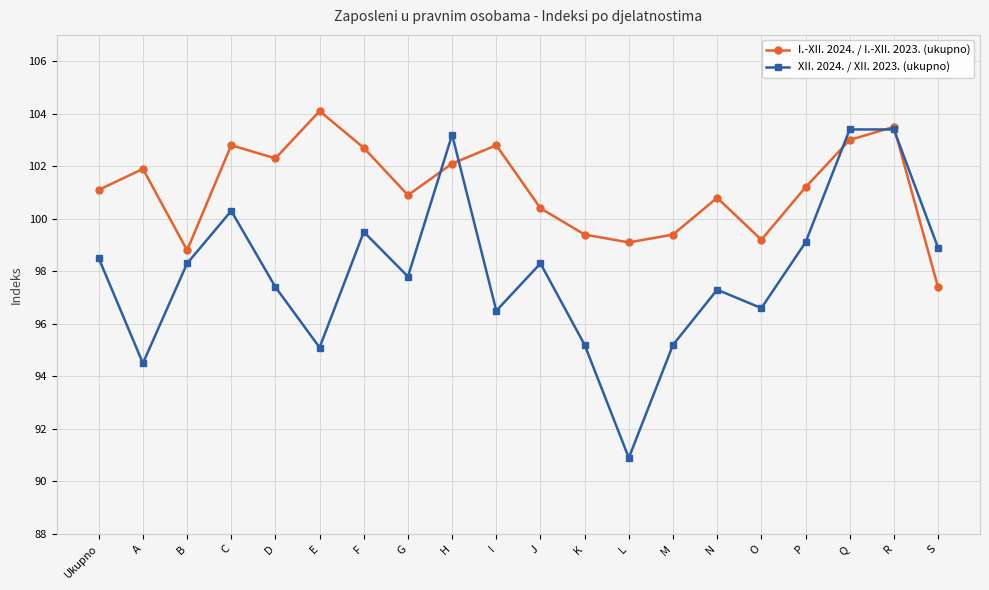

What is the label of the 3rd point from the left?

B